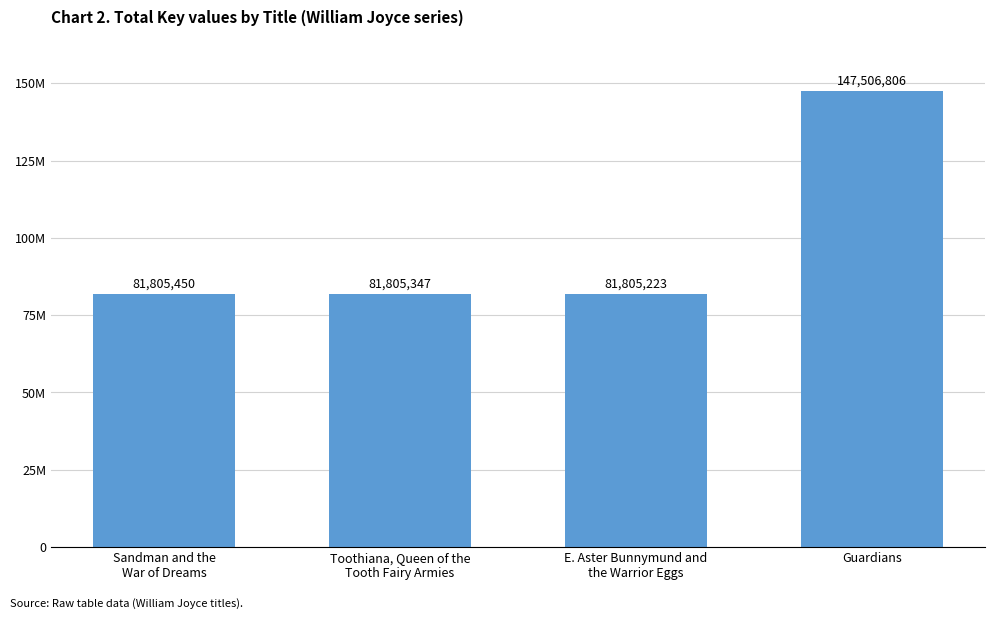

At which label is the value closest to 114656014?

Sandman and the
War of Dreams